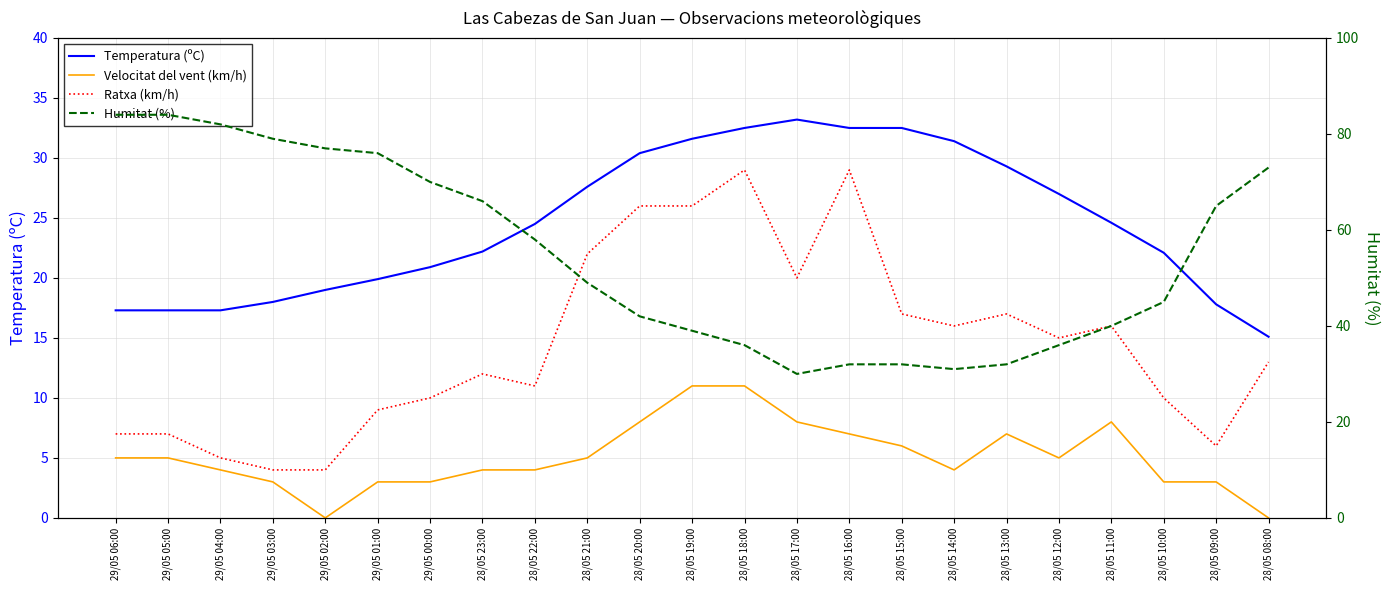

What is the difference between the Temperatura (ºC) values at 28/05 09:00 and 28/05 08:00?

2.7